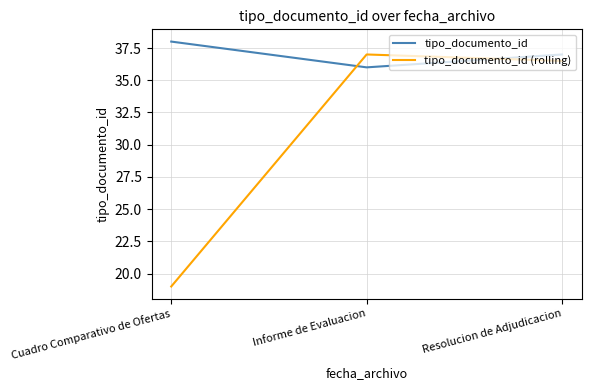

Between Cuadro Comparativo de Ofertas and Informe de Evaluacion, which series saw the biggest shift?

tipo_documento_id (rolling)